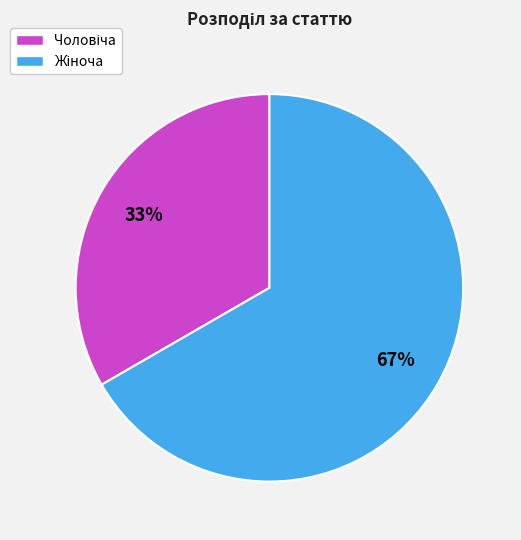

To the nearest percent, what is the average slice percentage?

50%